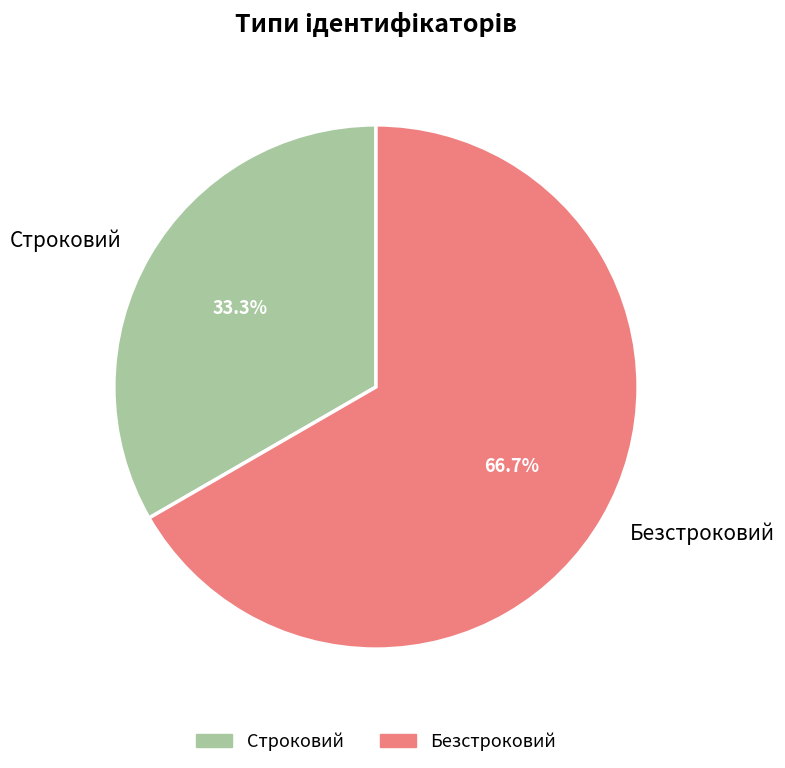

Rank the categories by value from highest to lowest.

Безстроковий, Строковий